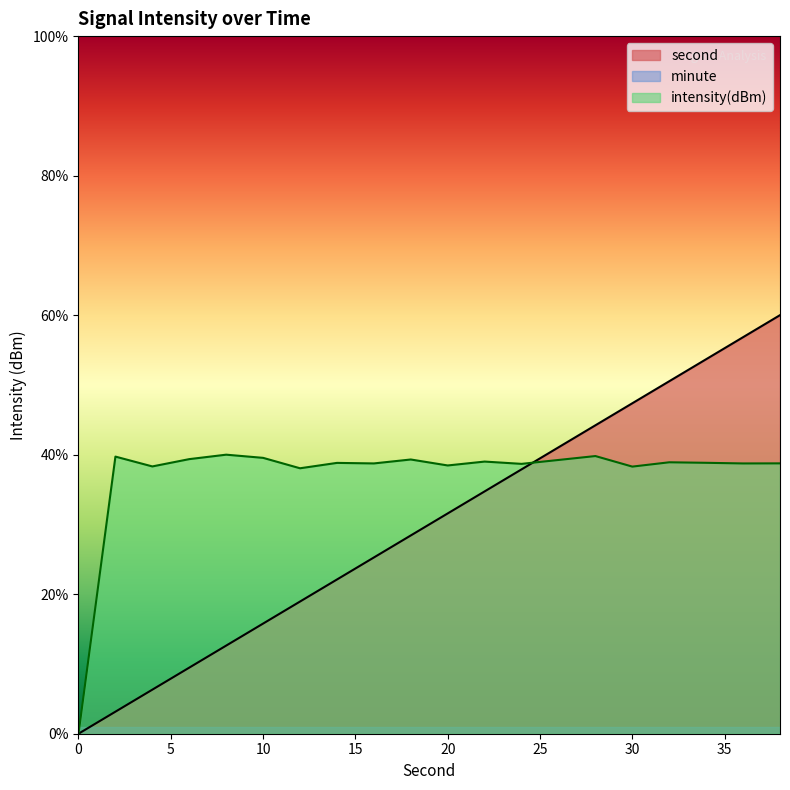

Rank the categories by intensity(dBm) value from highest to lowest.

8, 28, 2, 10, 6, 18, 26, 22, 32, 34, 14, 38, 16, 36, 24, 20, 4, 30, 12, 0